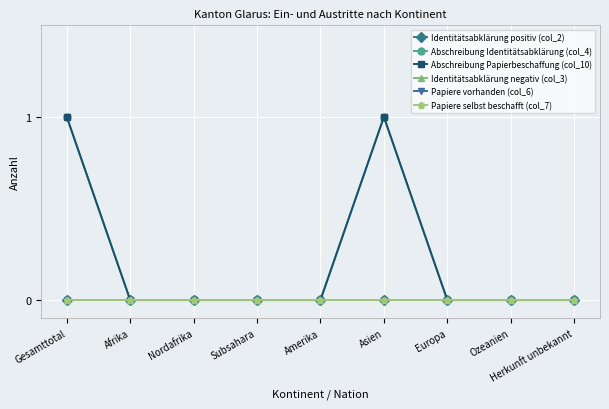

Is this an area chart (filled region under the line)?

No